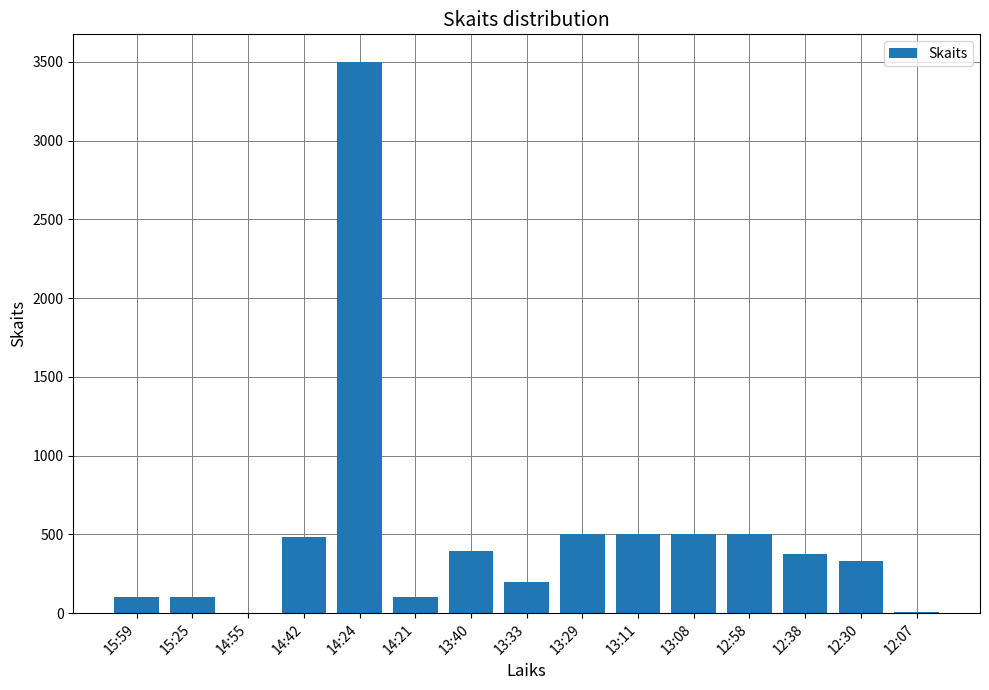

Count the number of data series in this chart.

1